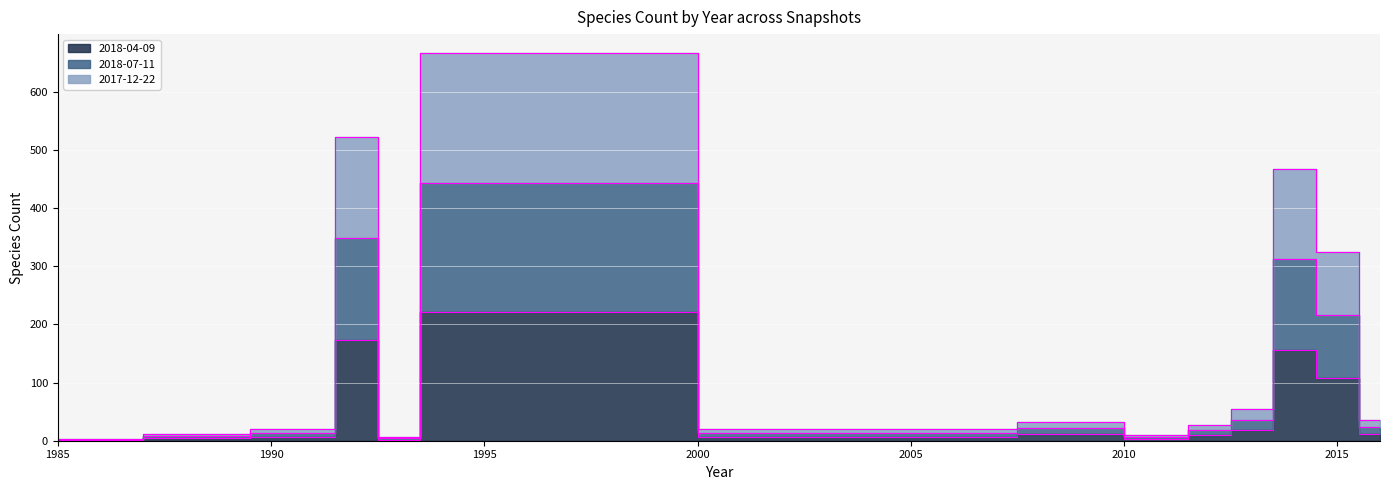

Reading right to left, extract all data points from this chart.

2018-04-09: 2016=12	2015=108	2014=156	2013=18	2012=9	2011=3	2009=11	2006=7	1994=222	1993=2	1992=174	1991=7	1988=4	1986=1	1985=1
2018-07-11: 2016=24	2015=216	2014=312	2013=36	2012=18	2011=6	2009=22	2006=14	1994=444	1993=4	1992=348	1991=14	1988=8	1986=2	1985=2
2017-12-22: 2016=36	2015=324	2014=468	2013=54	2012=27	2011=9	2009=33	2006=21	1994=666	1993=6	1992=522	1991=21	1988=12	1986=3	1985=3